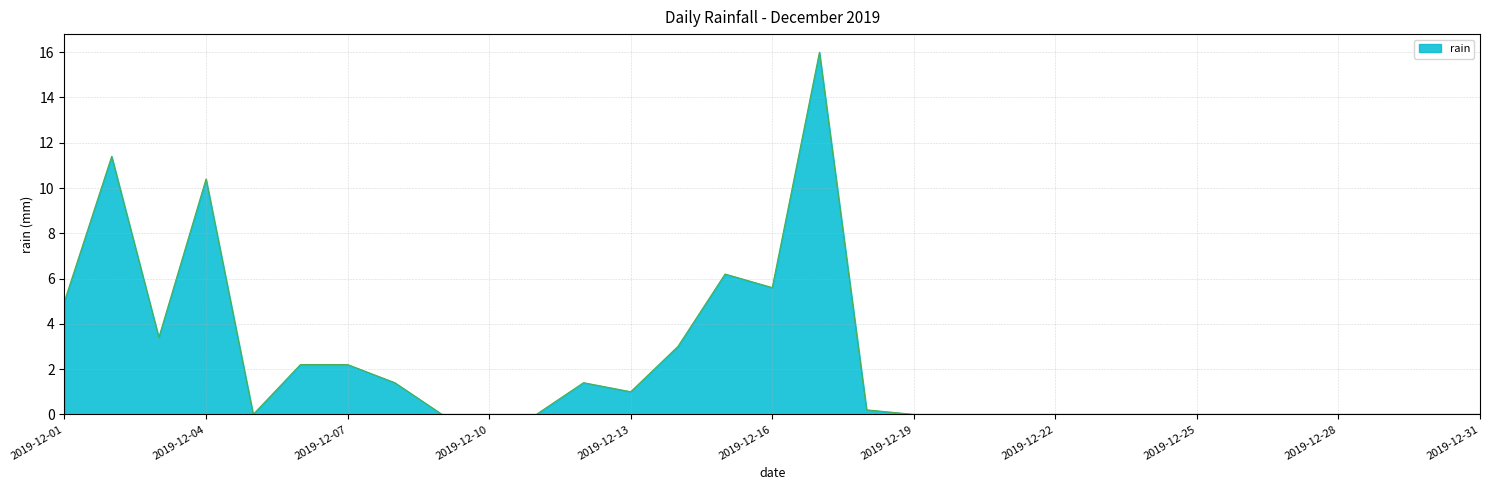

What is the difference between the maximum and minimum values?

16.0